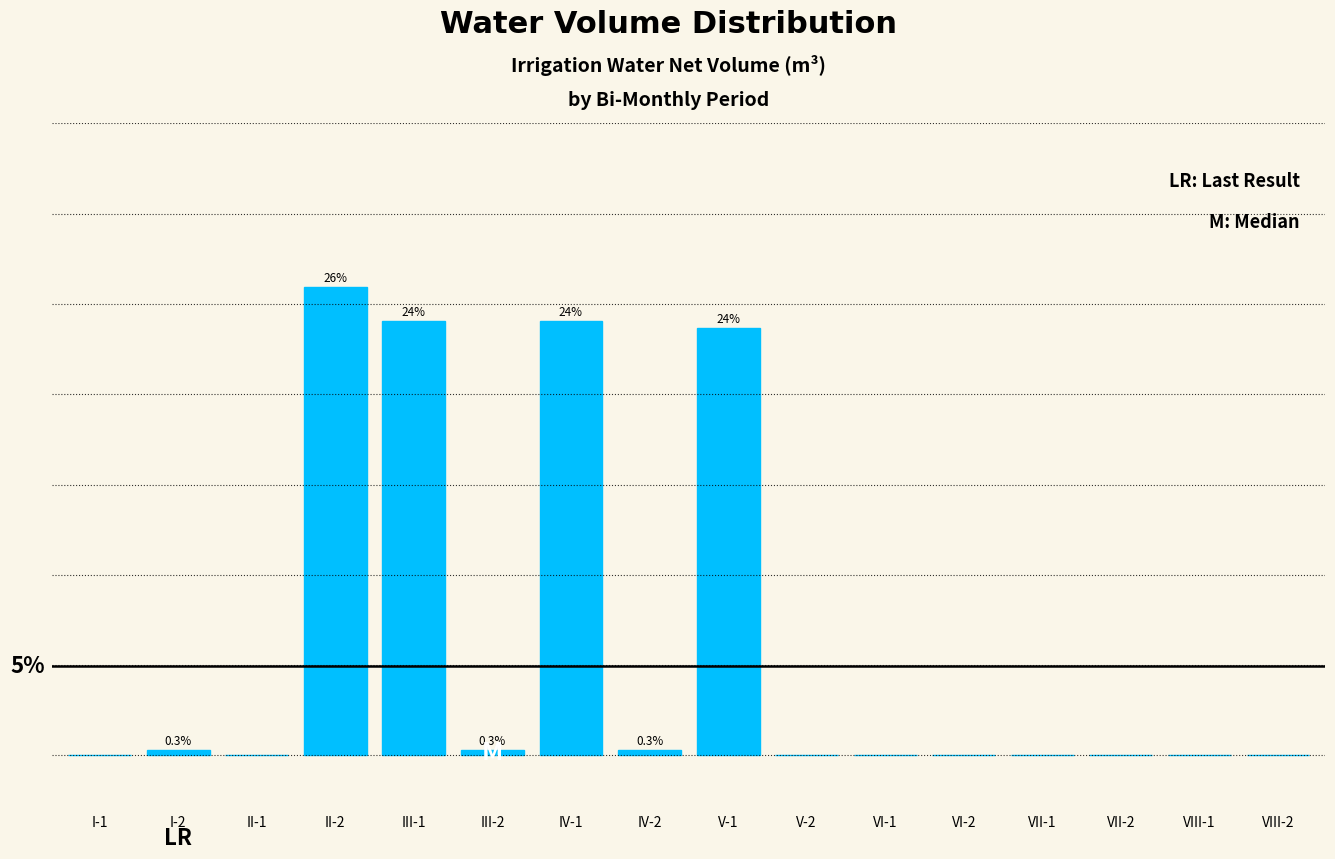

At which label is the value closest to 13?

V-1